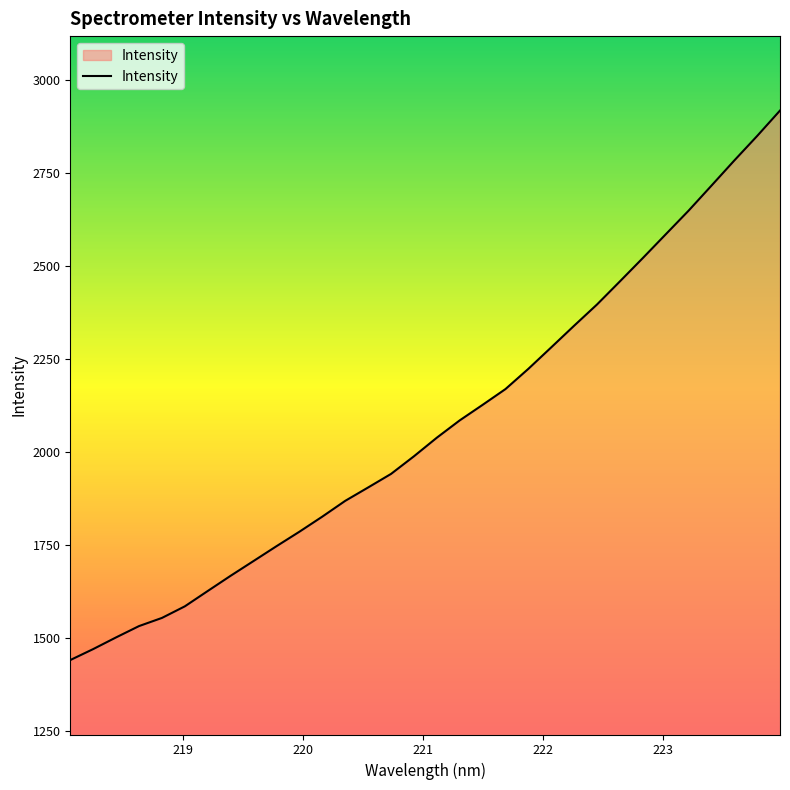

What is the difference between the maximum and minimum values?

1476.4